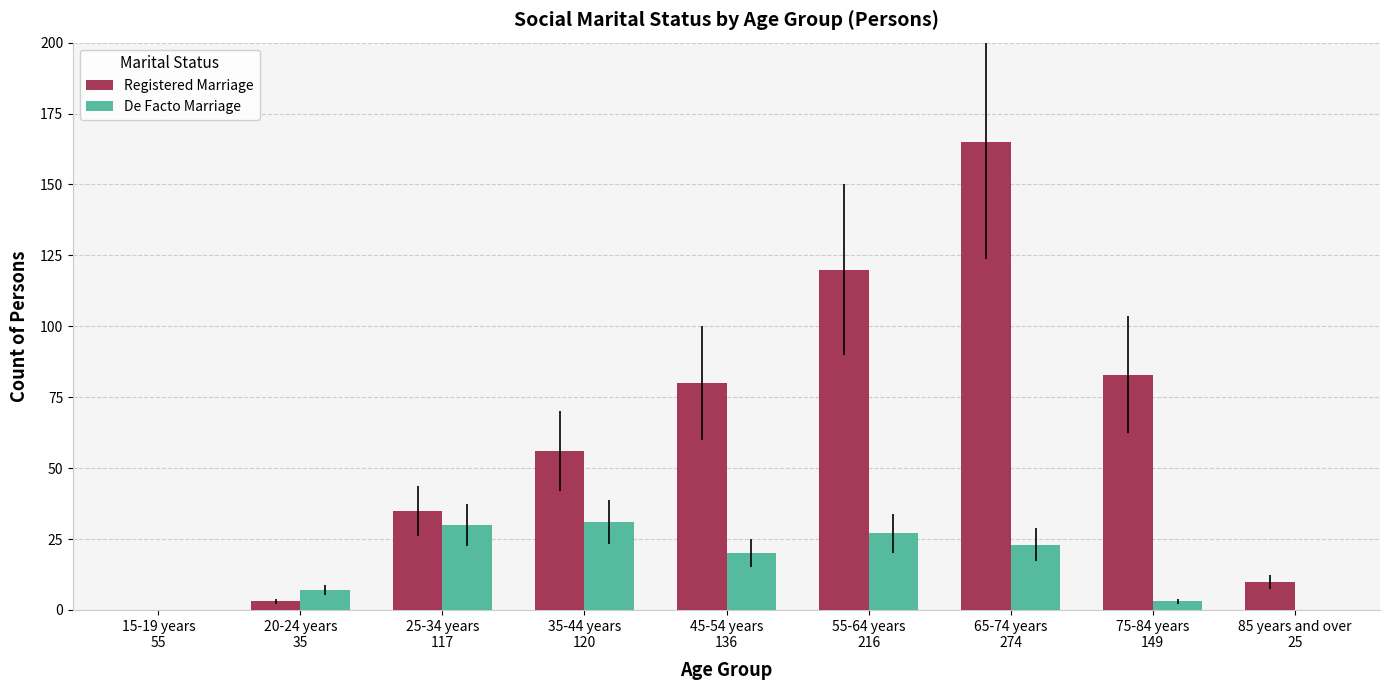

Which series has the widest spread of values?

Registered Marriage